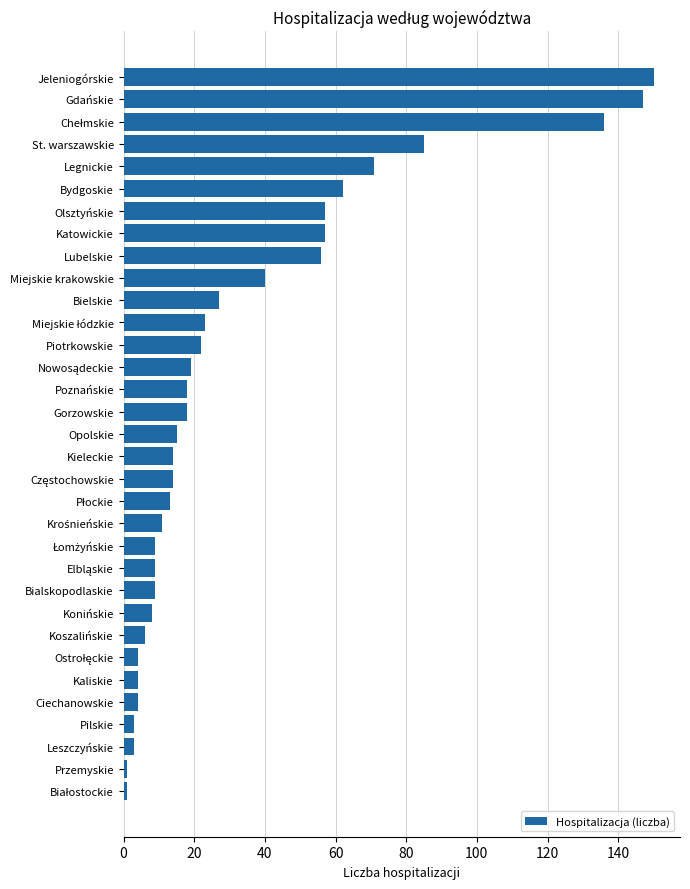

The value at St. warszawskie is 85. True or false?

True